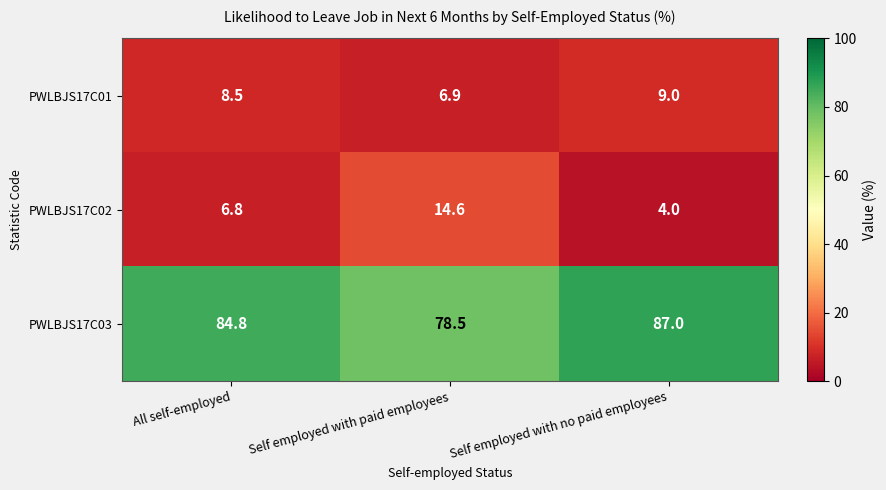

The value of PWLBJS17C03 at Self employed with no paid employees is 87.0. True or false?

True